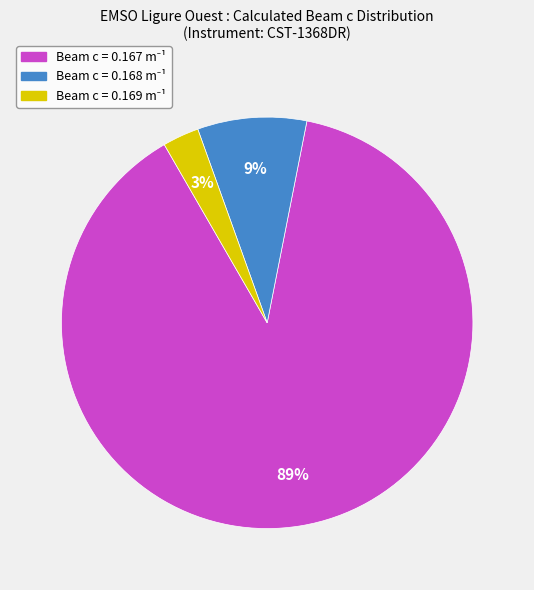

Does any single category account for the majority?

Yes